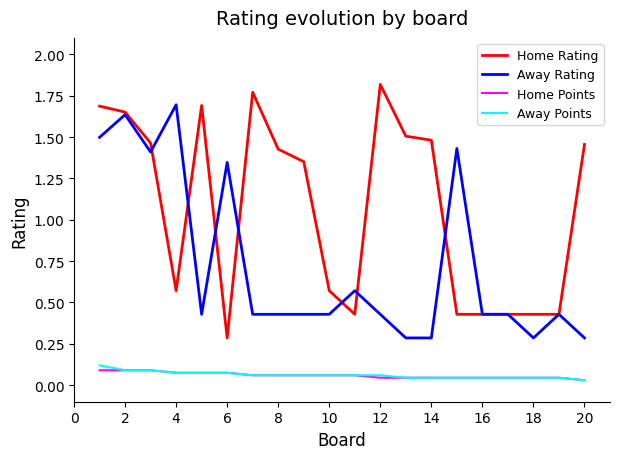

True or false: Home Rating has more than 1 points higher than both neighbors.

True